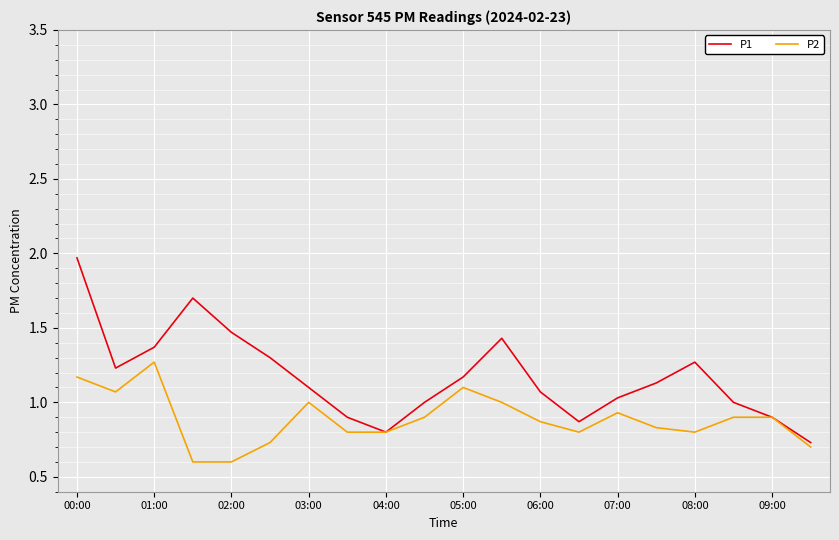

Which series has the largest total across all categories?

P1